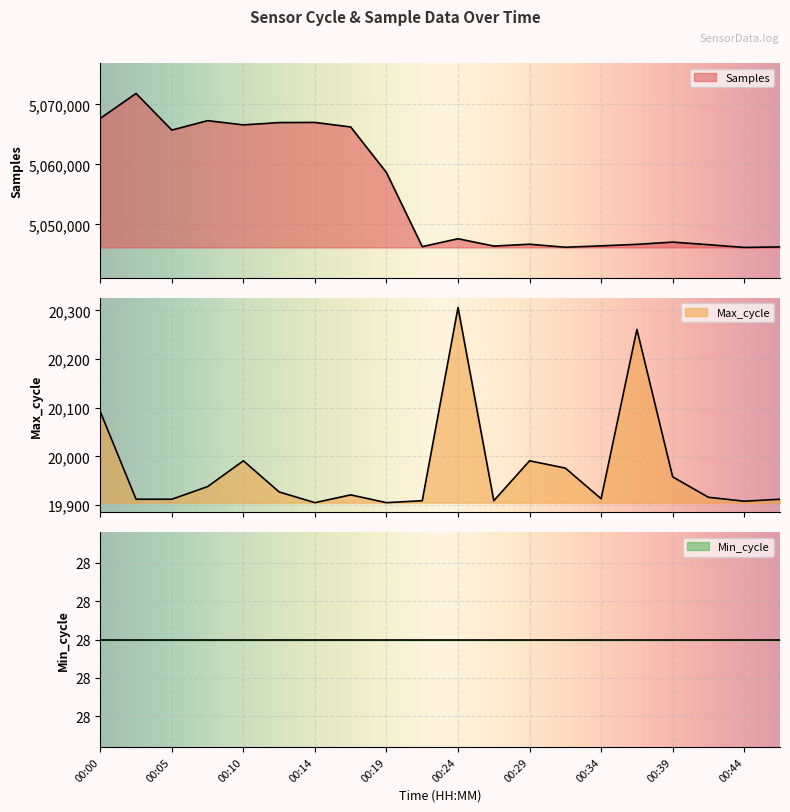

True or false: Samples has a value of 1645220 at 00:39.

False